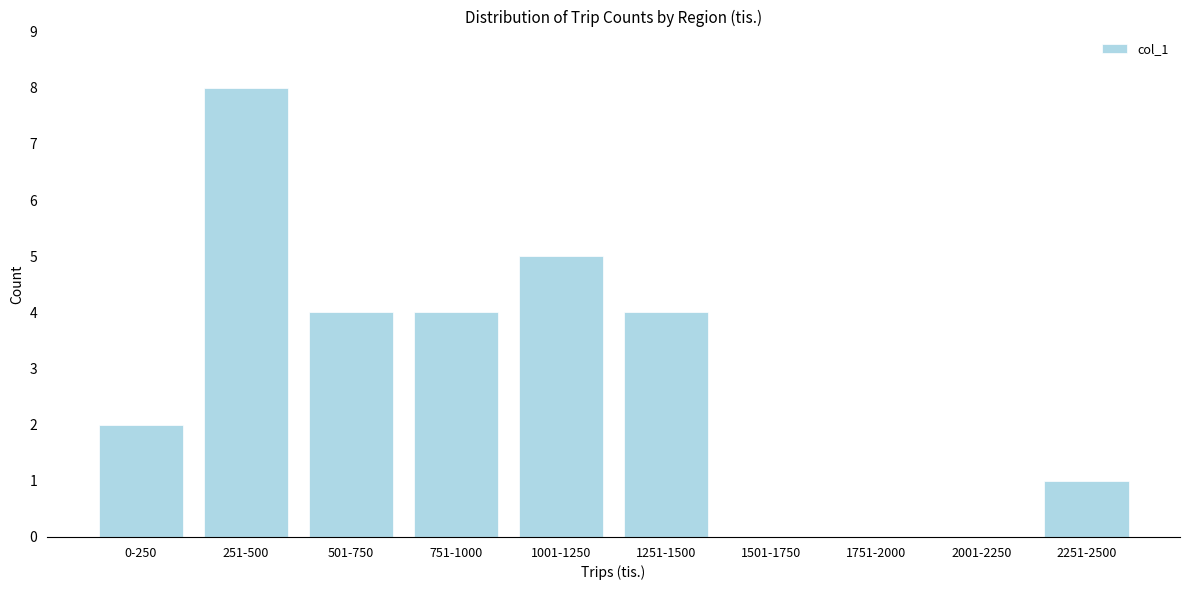

Reading left to right, transcribe all the data shown in this chart.

0-250=2	251-500=8	501-750=4	751-1000=4	1001-1250=5	1251-1500=4	1501-1750=0	1751-2000=0	2001-2250=0	2251-2500=1